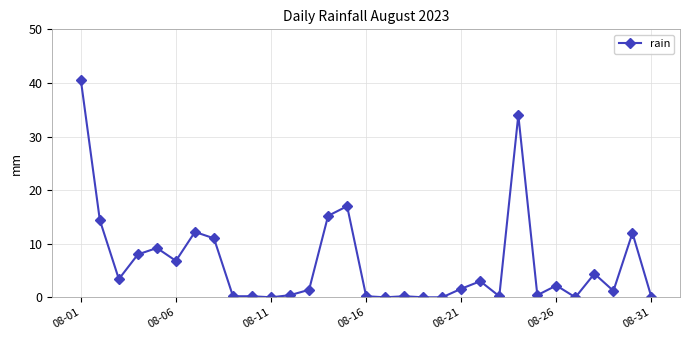

True or false: there are more than 0 points higher than both neighbors.

True